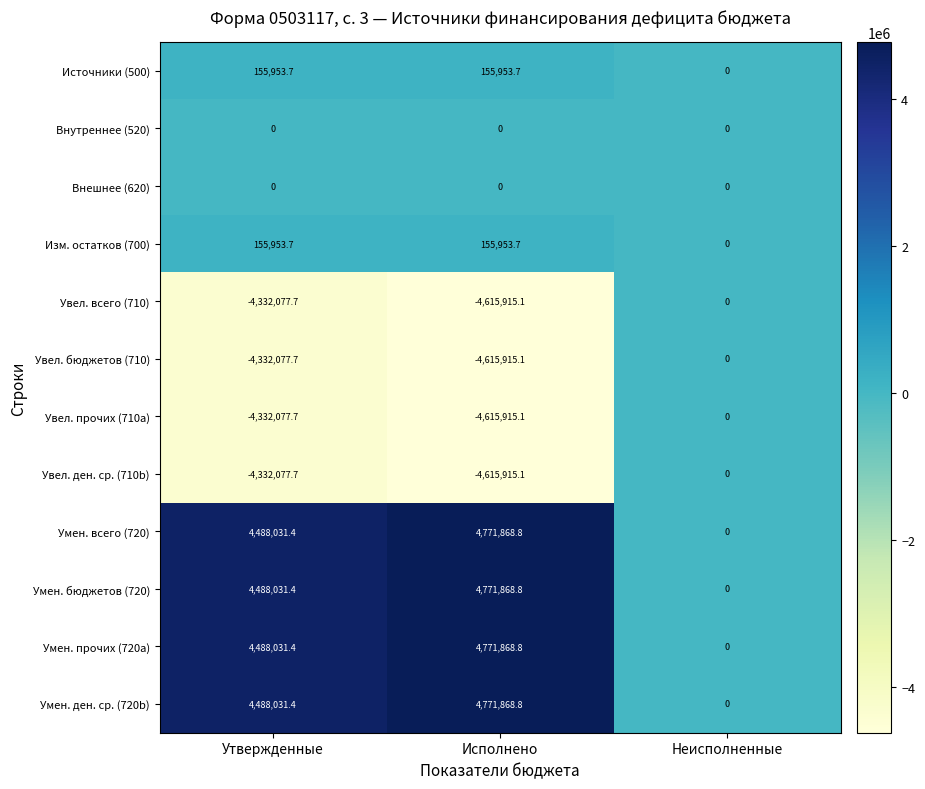

How many data points does each series have?

3